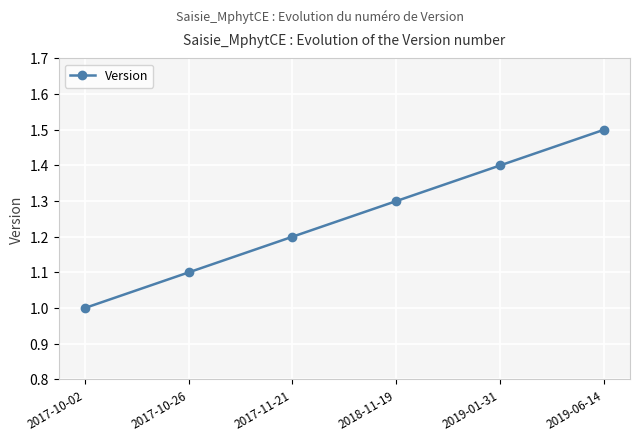

Reading left to right, what are all the values shown in this chart?

1.0	1.1	1.2	1.3	1.4	1.5